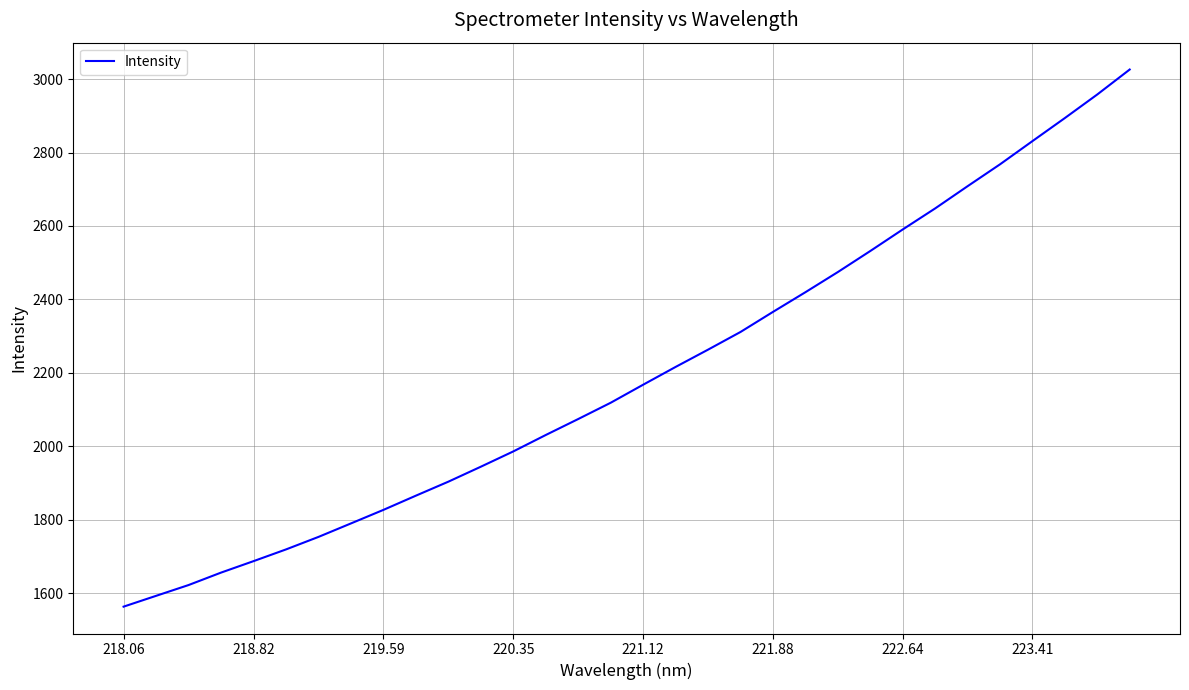

What is the minimum value shown in the chart?

1562.9